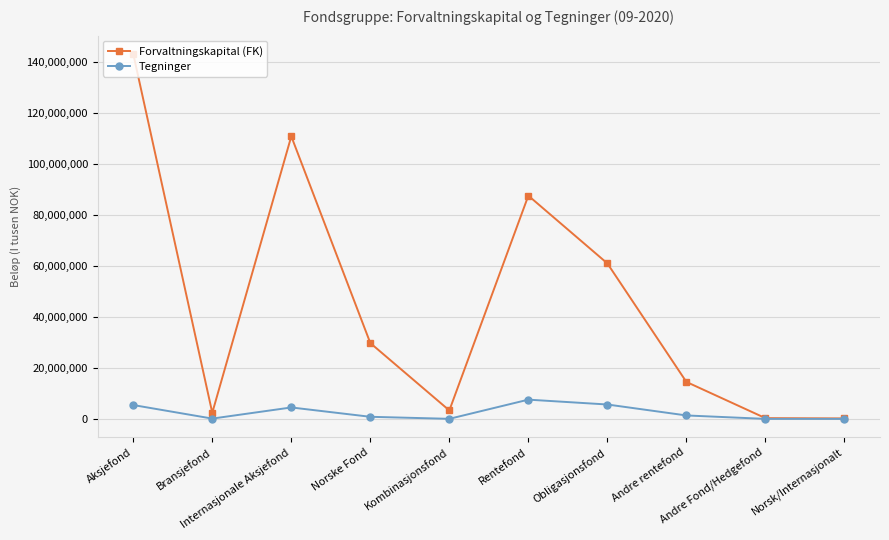

What is the sum of all Tegninger values?

25430208.3